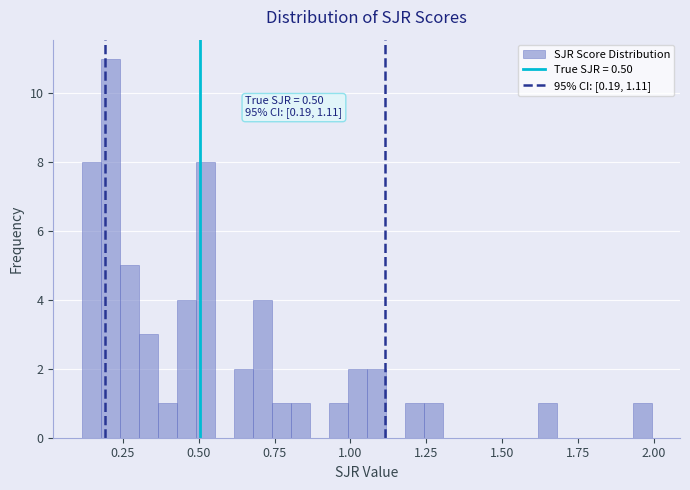

Read against the x-axis, roughly where is the centre of the tallest bar?

0.20